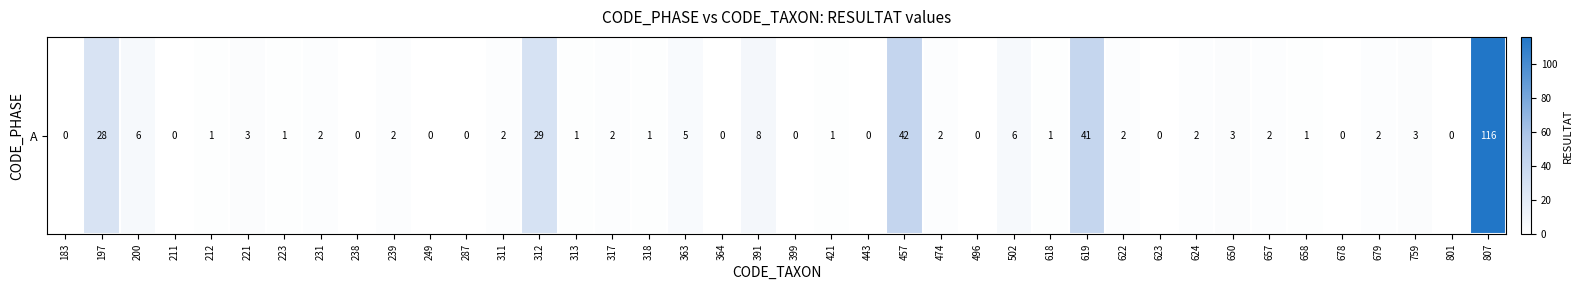

What is the change in value from 287 to 657?

+2